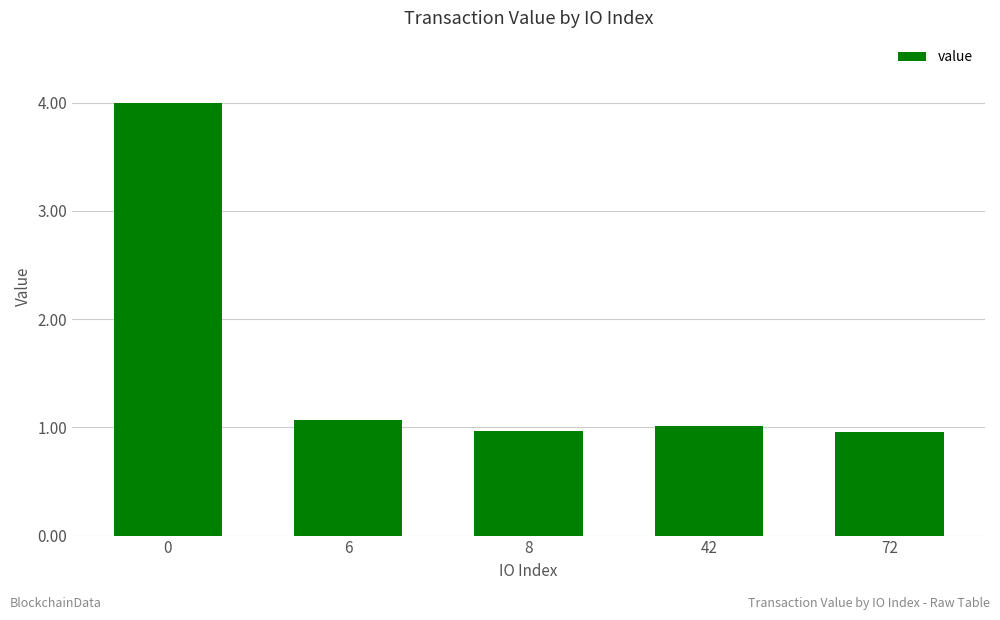

Approximately how many times larger is the value at 6 compared to 42?

1.1